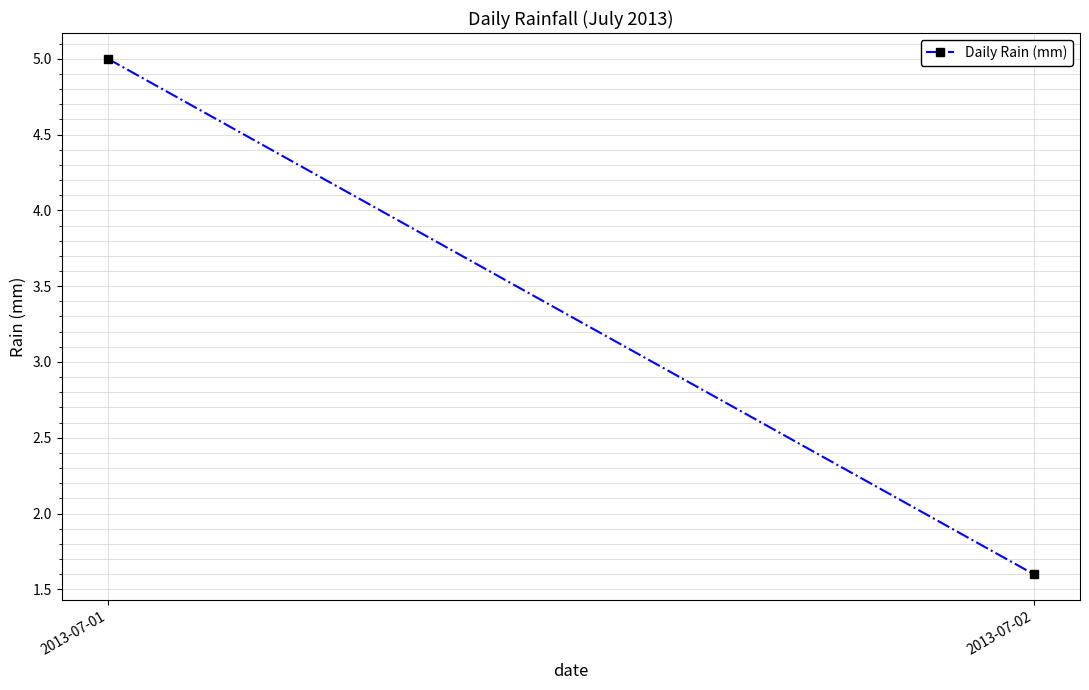

Rank the categories by value from highest to lowest.

2013-07-01, 2013-07-02